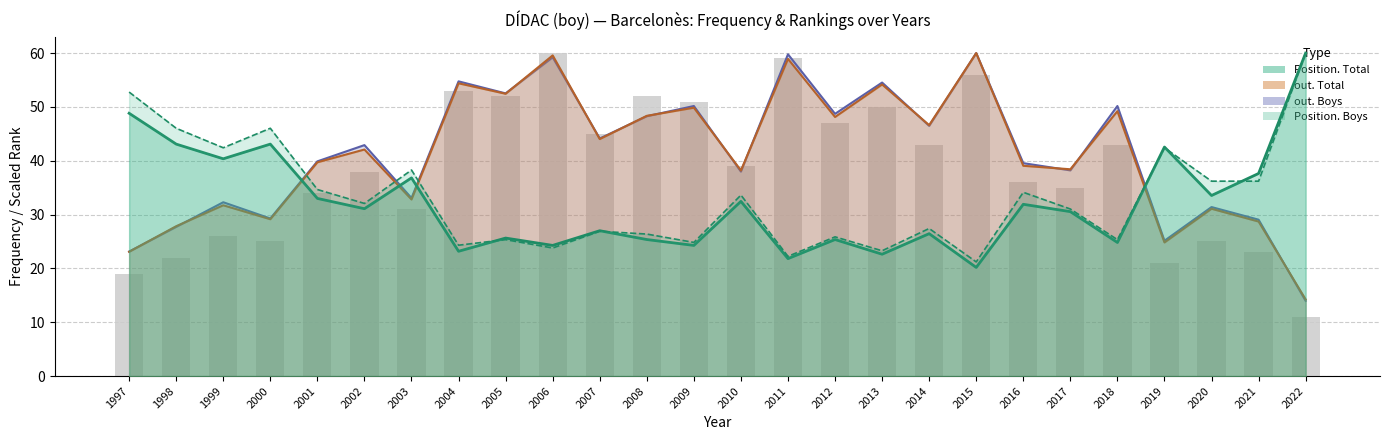

Which label corresponds to the largest value in the chart?

2022